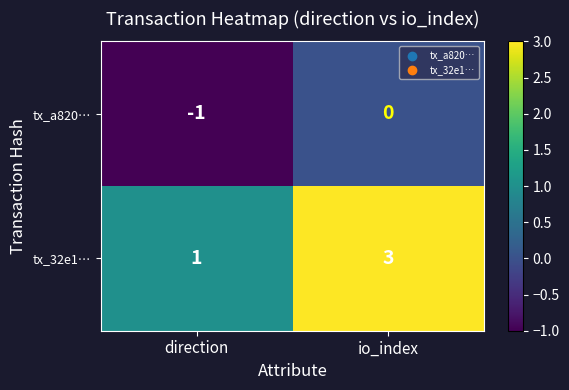

The value of tx_32e1… at direction is 2. True or false?

False